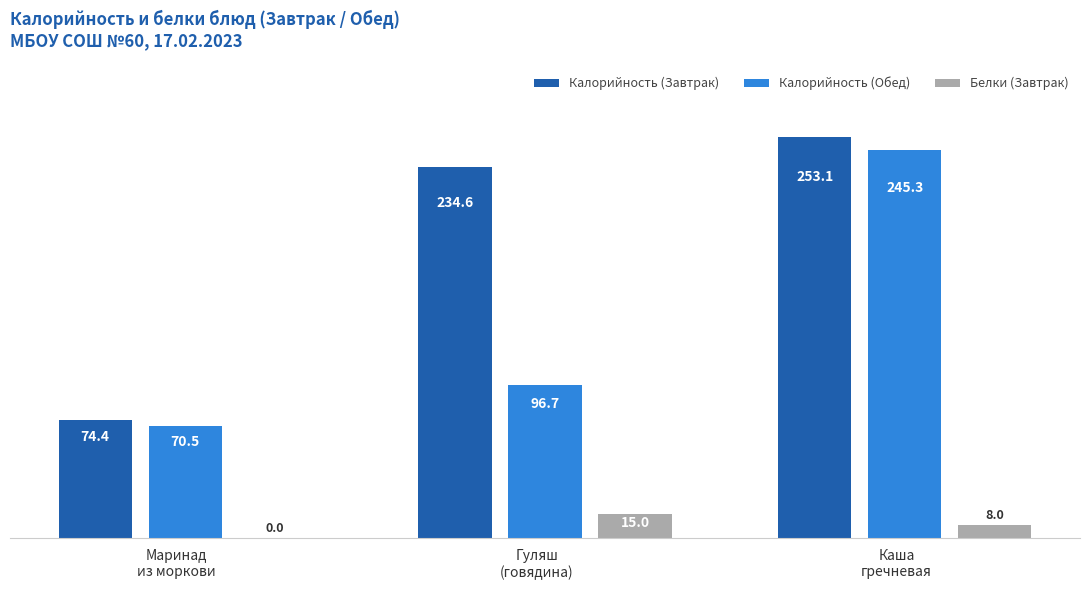

How many distinct data groups are displayed?

3